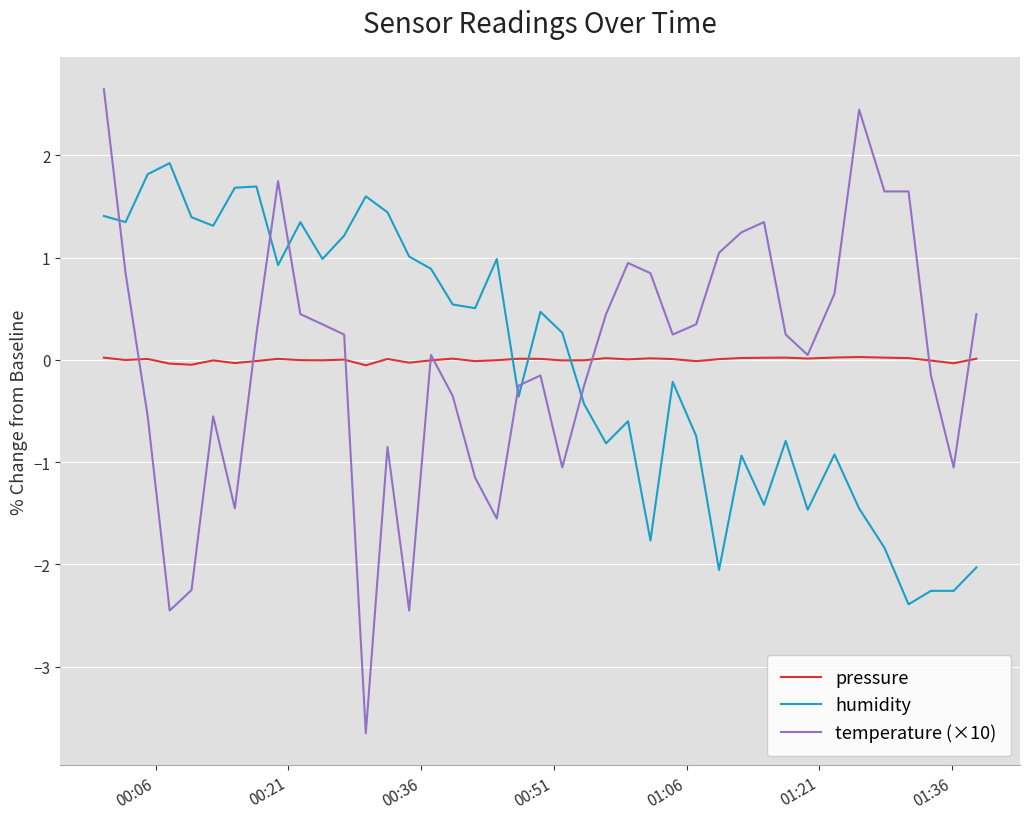

Rank the series by their maximum value, from highest to lowest.

temperature (×10), humidity, pressure